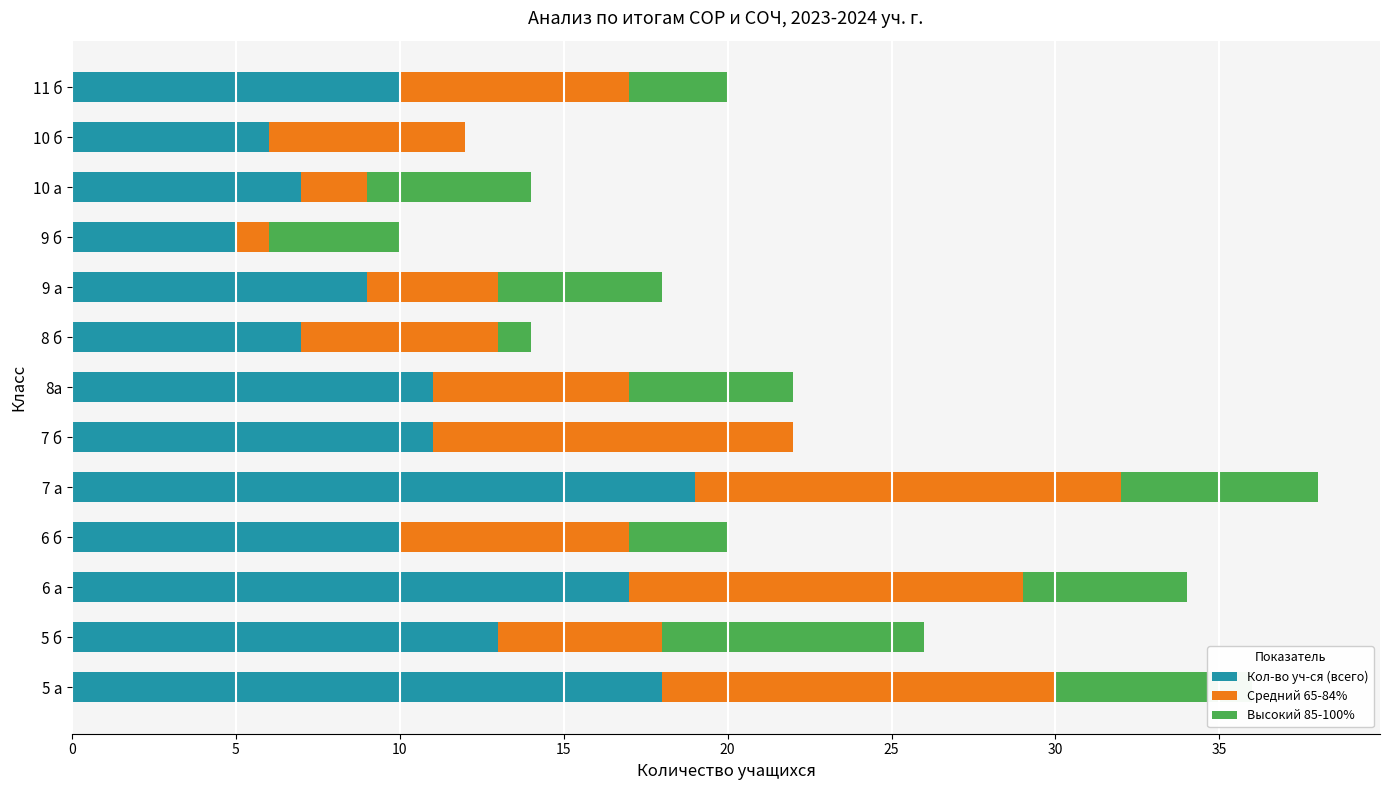

What is the maximum value for Кол-во уч-ся (всего)?

19